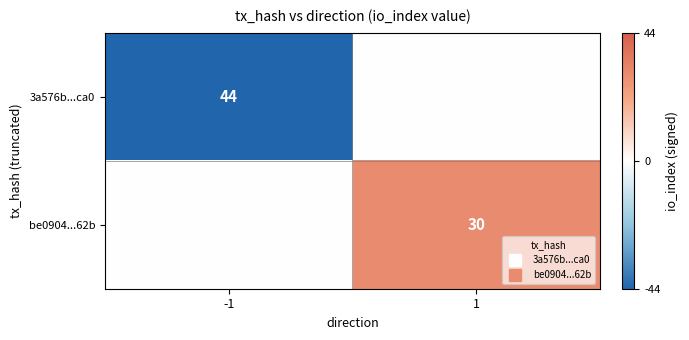

What is the sum of all 3a576b...ca0 values?

-44